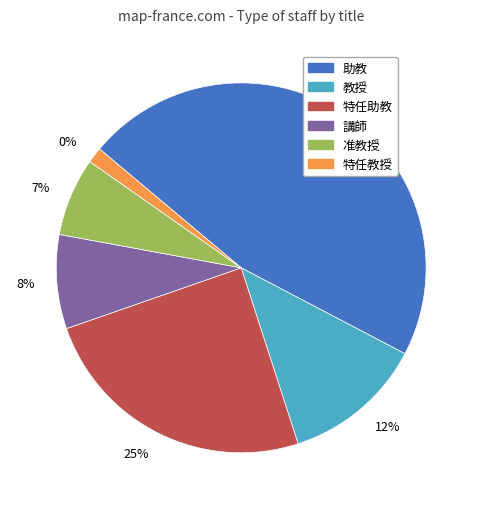

Is the sum of 助教 and 准教授 greater than half?

Yes